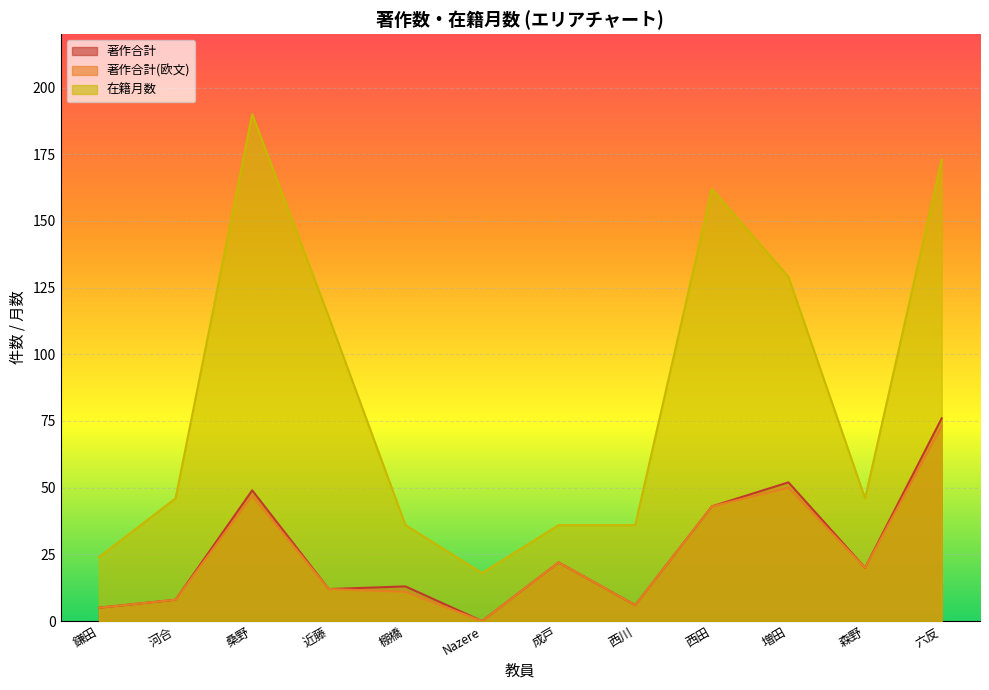

At which category is the sum across all series the highest?

六反